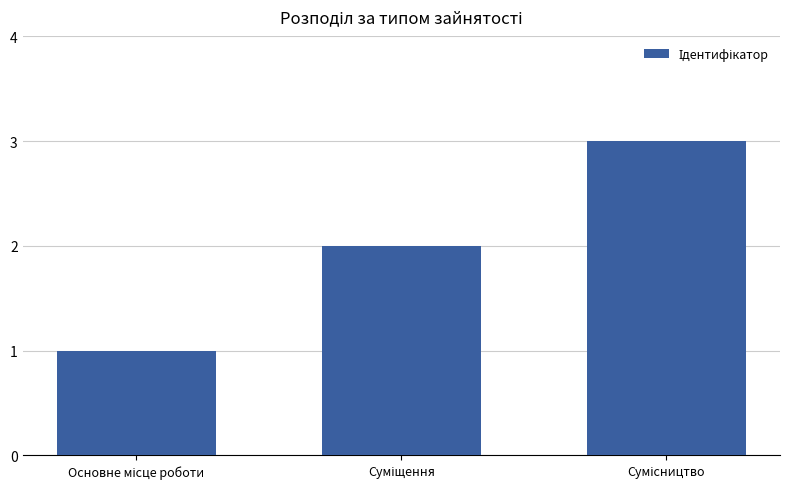

What is the greatest value displayed?

3